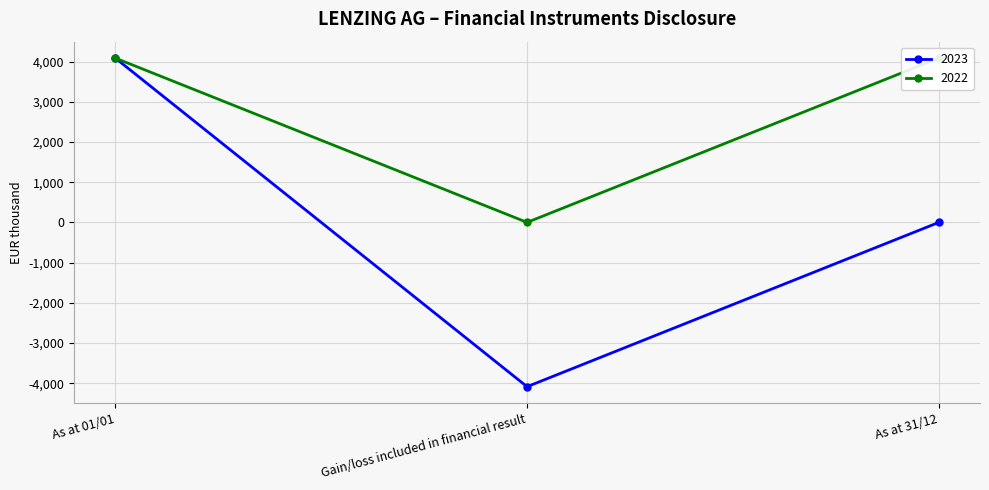

At which category does the chart reach its minimum across all series?

Gain/loss included in financial result